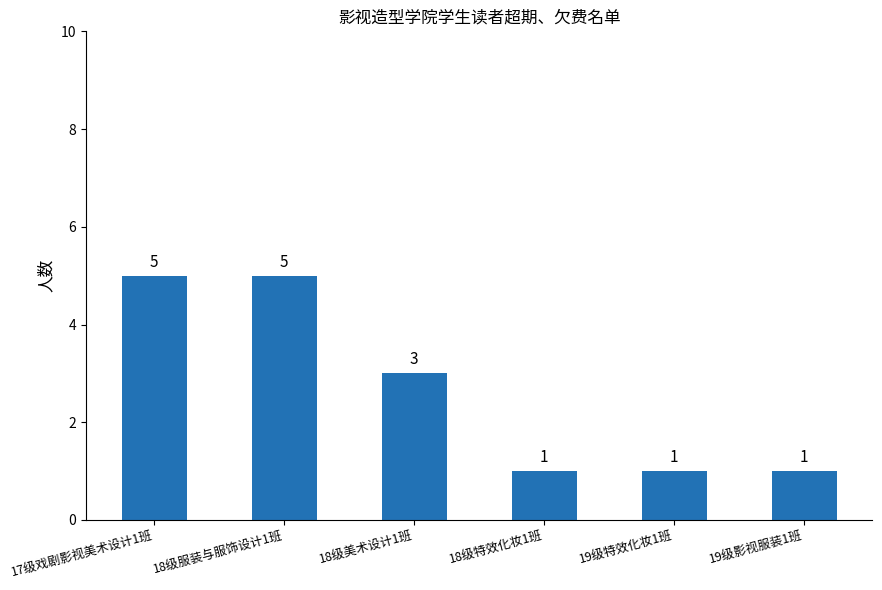

What is the greatest value displayed?

5